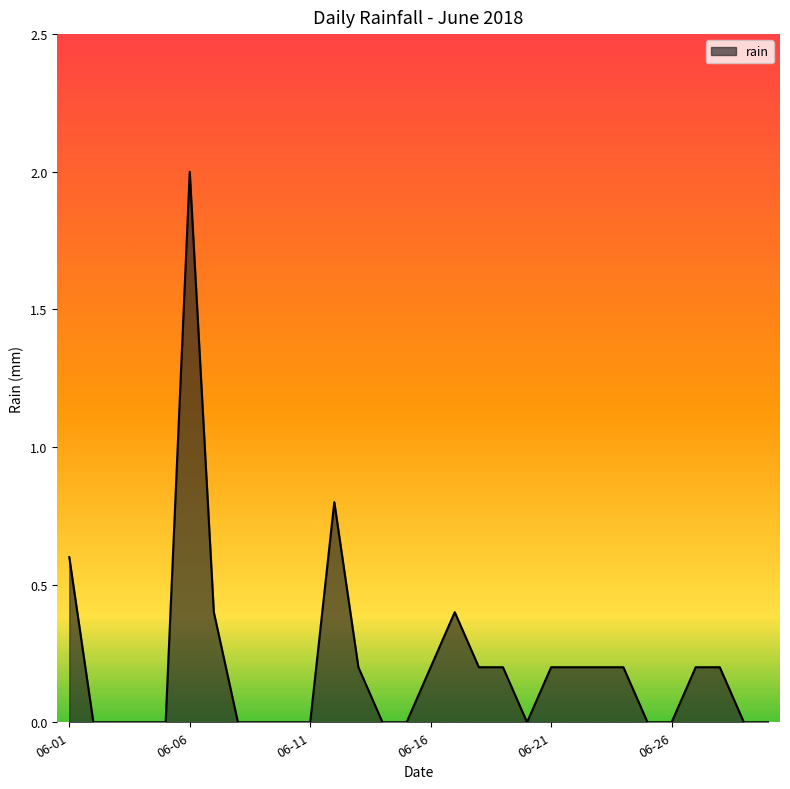

What is the difference between the maximum and minimum values?

2.0